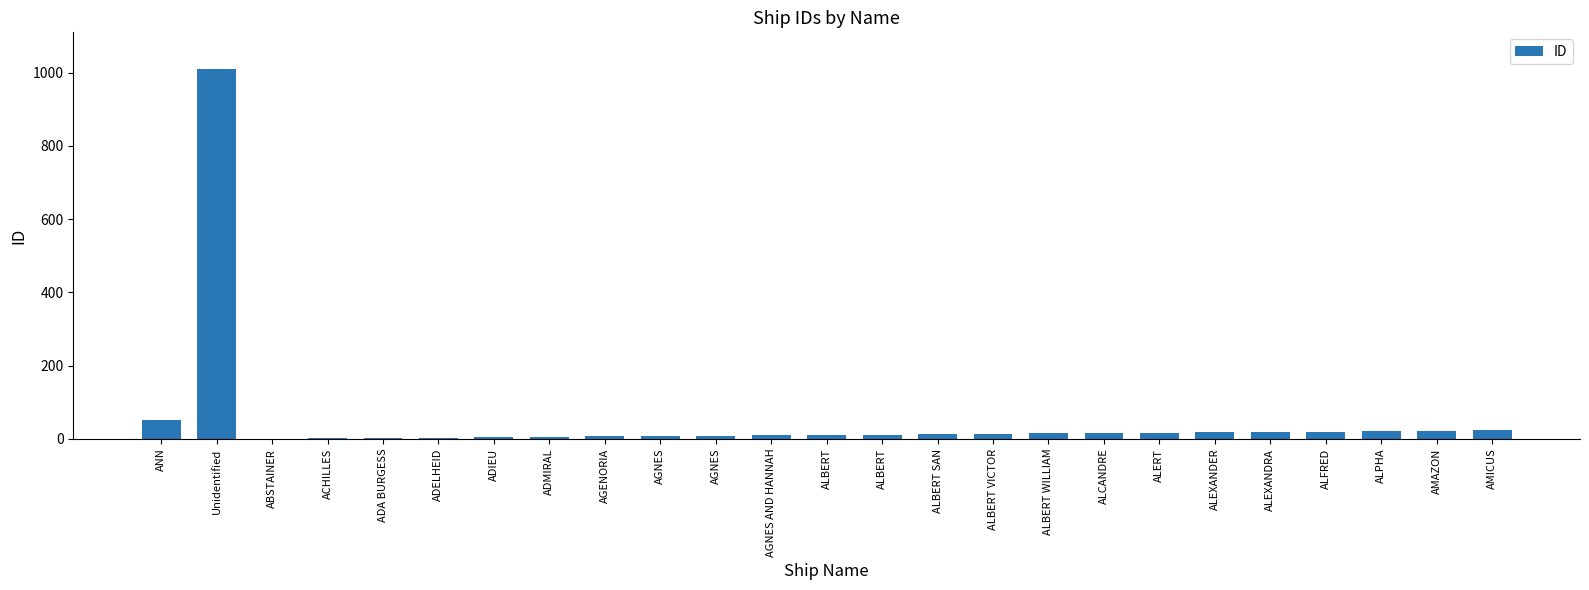

Count the number of categories in the chart.

25